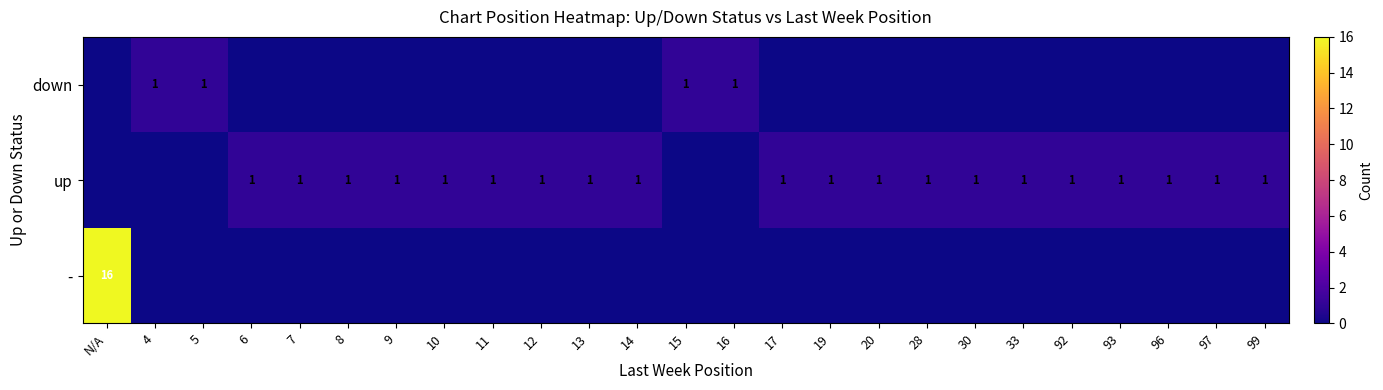

Is it true that up equals 1 at 11?

True